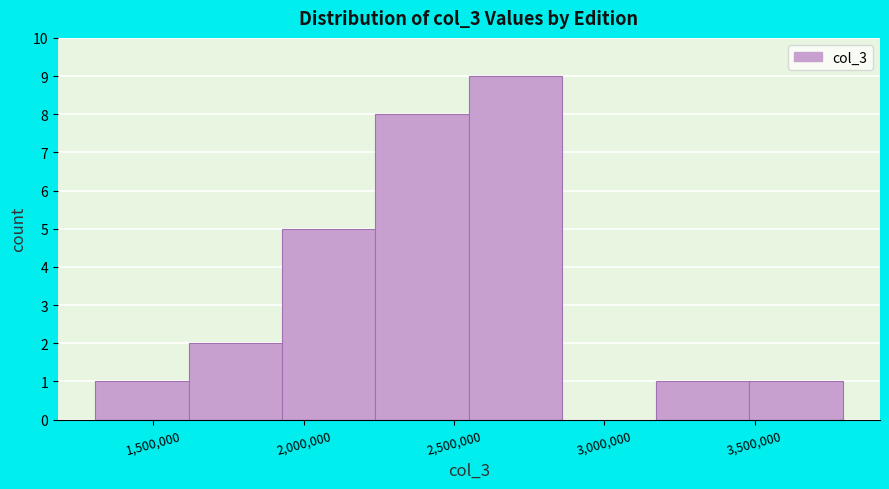

Over which range of the x-axis is the bar tallest?

2550000 to 2850000